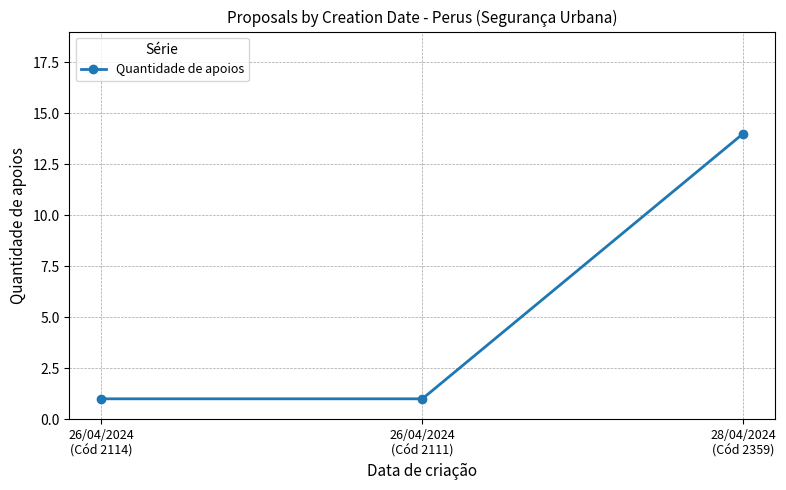

What is the label of the 2nd point from the right?

26/04/2024
(Cód 2111)